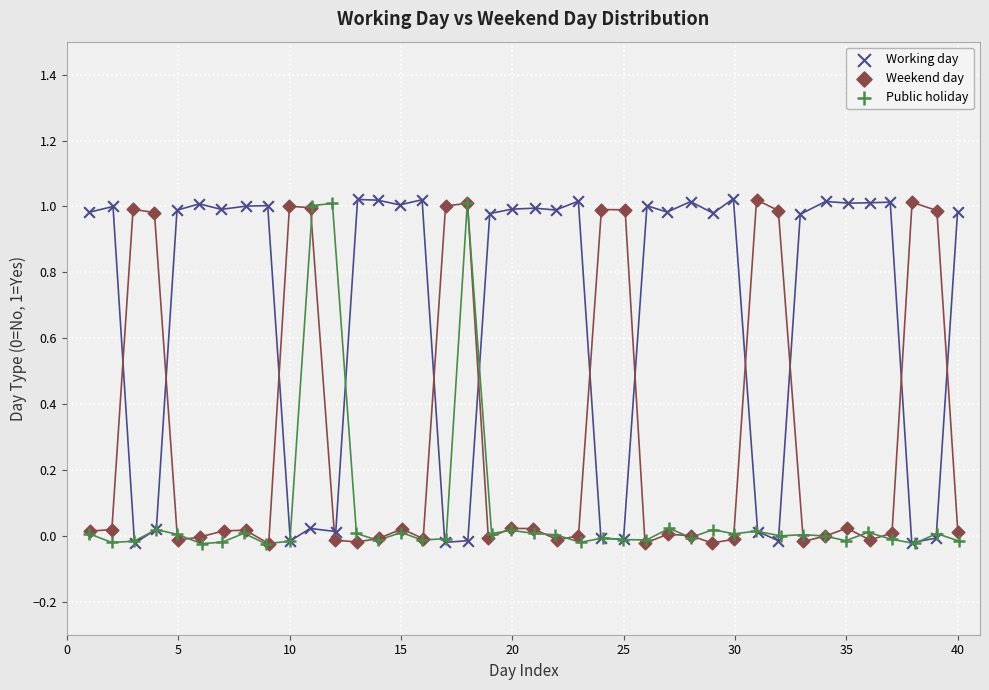

What are all the series names shown in the legend?

Working day, Weekend day, Public holiday